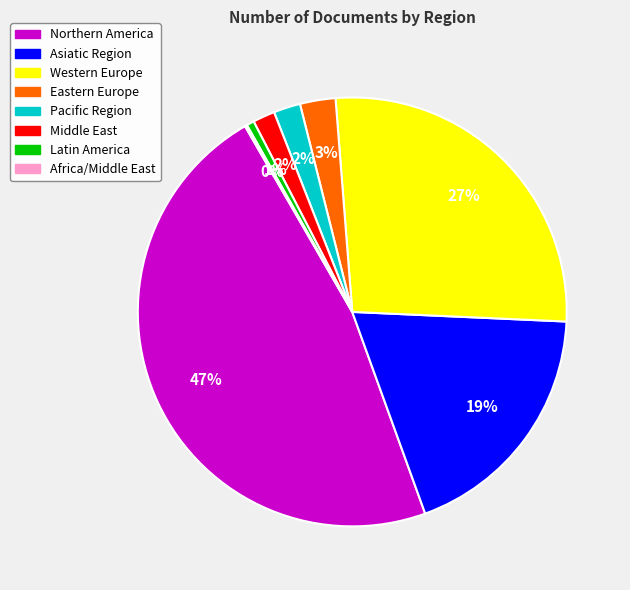

To the nearest percent, what is the difference between the largest and smallest slice percentages?

47%